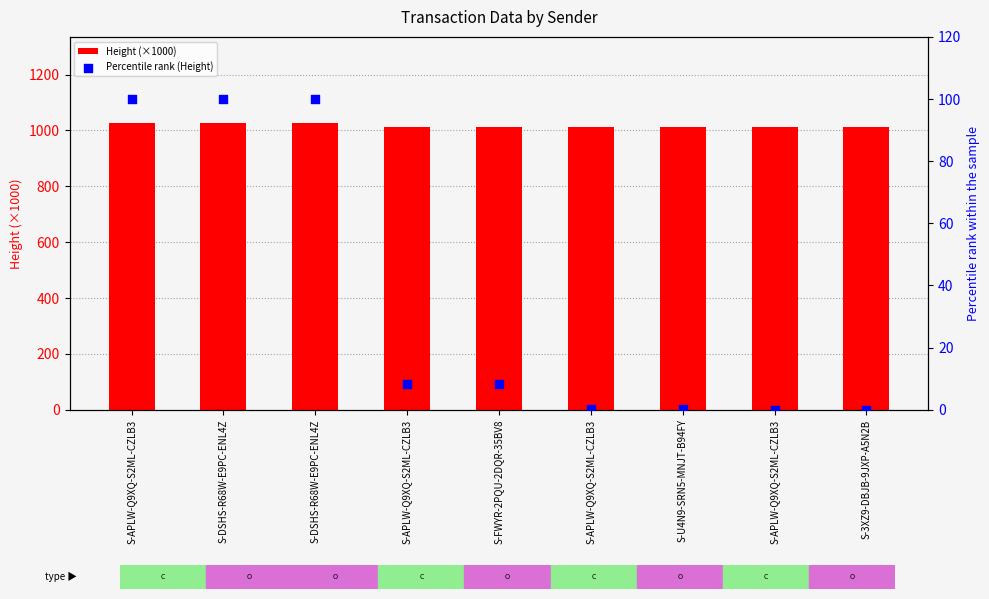

What is the total value across all series at S-U4N9-SRN5-MNJT-B94FY?

1013.0